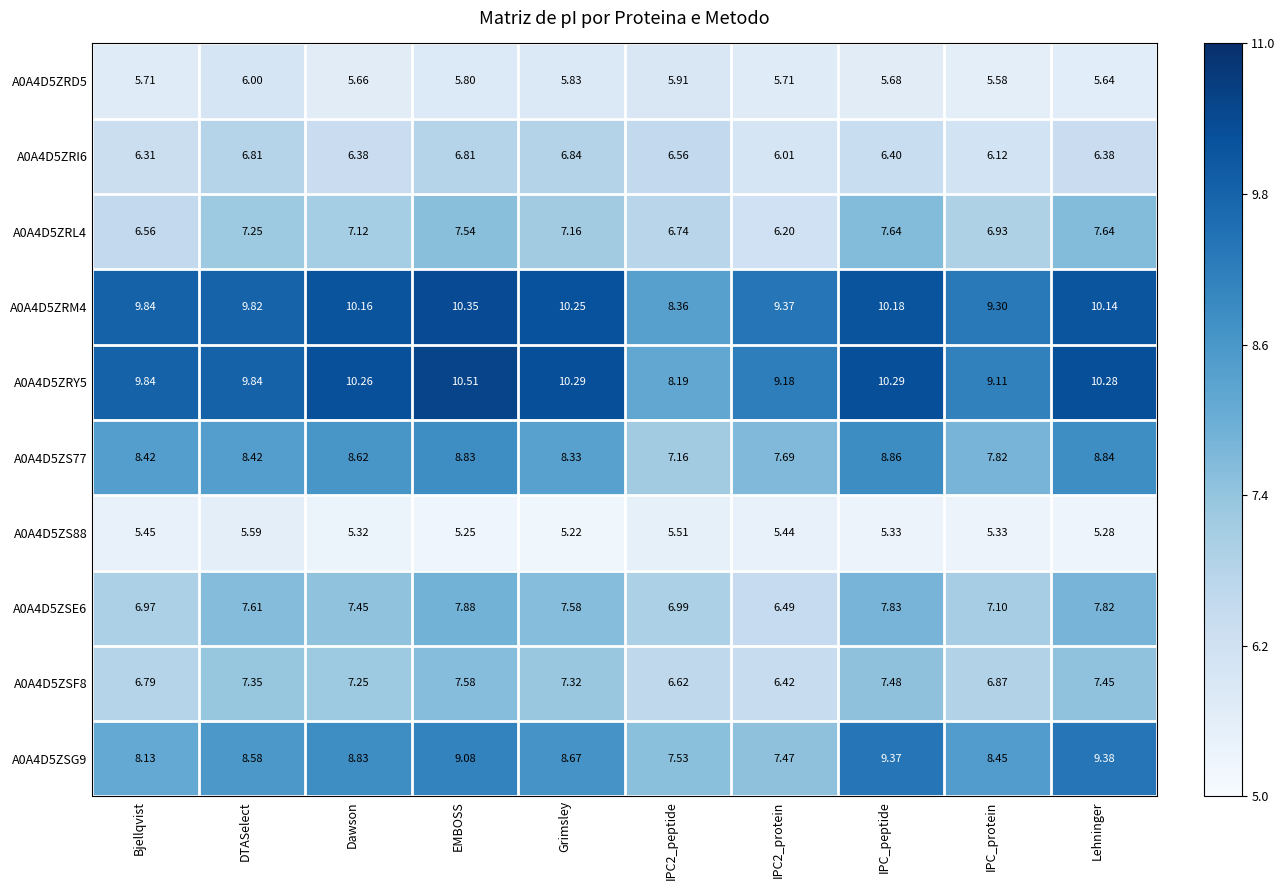

Between Dawson and Grimsley, which series saw the biggest shift?

A0A4D5ZRI6